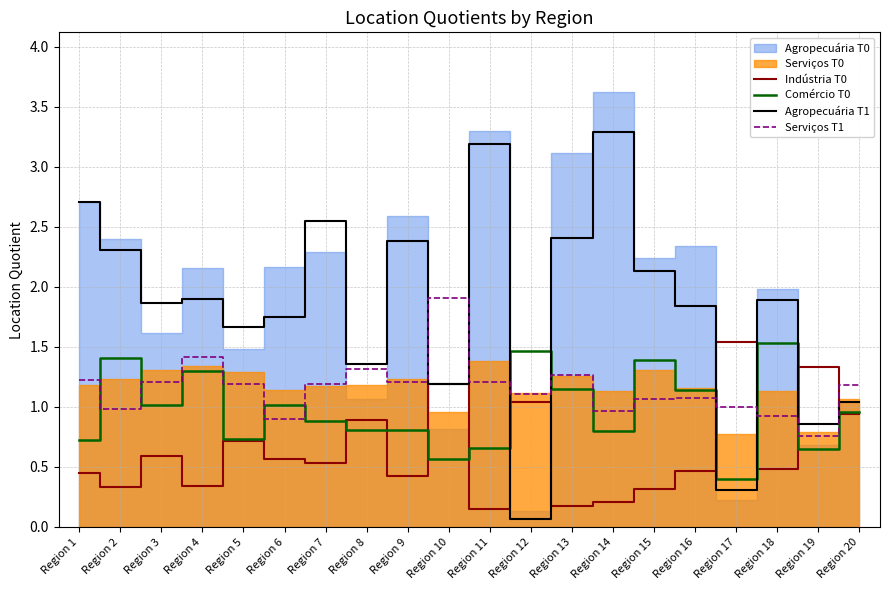

True or false: Agropecuária T1 and Comércio T0 cross at least once.

True